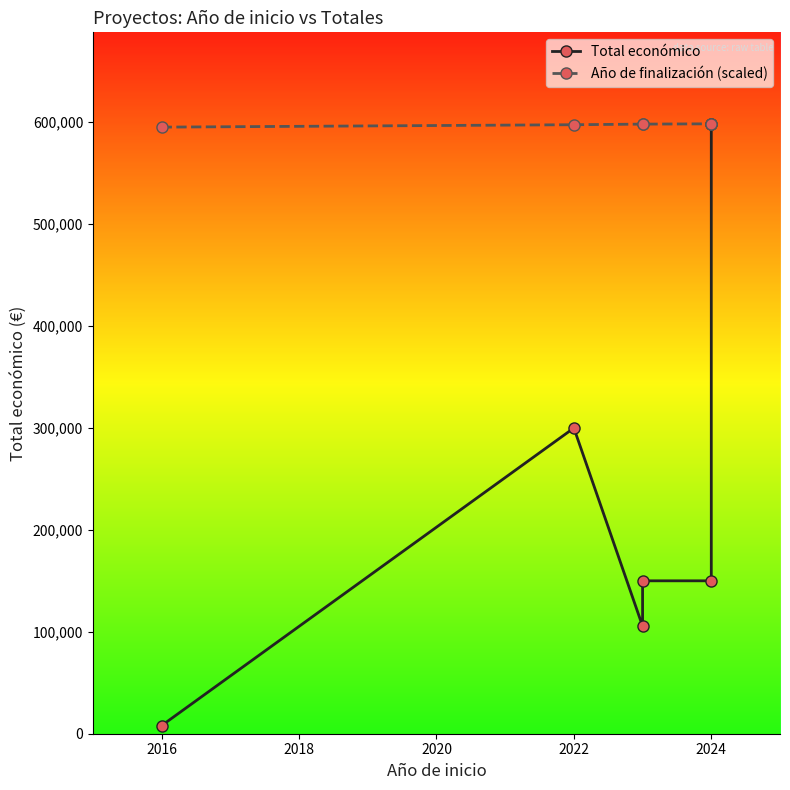

True or false: Año de finalización (scaled) and Total económico cross at least once.

False